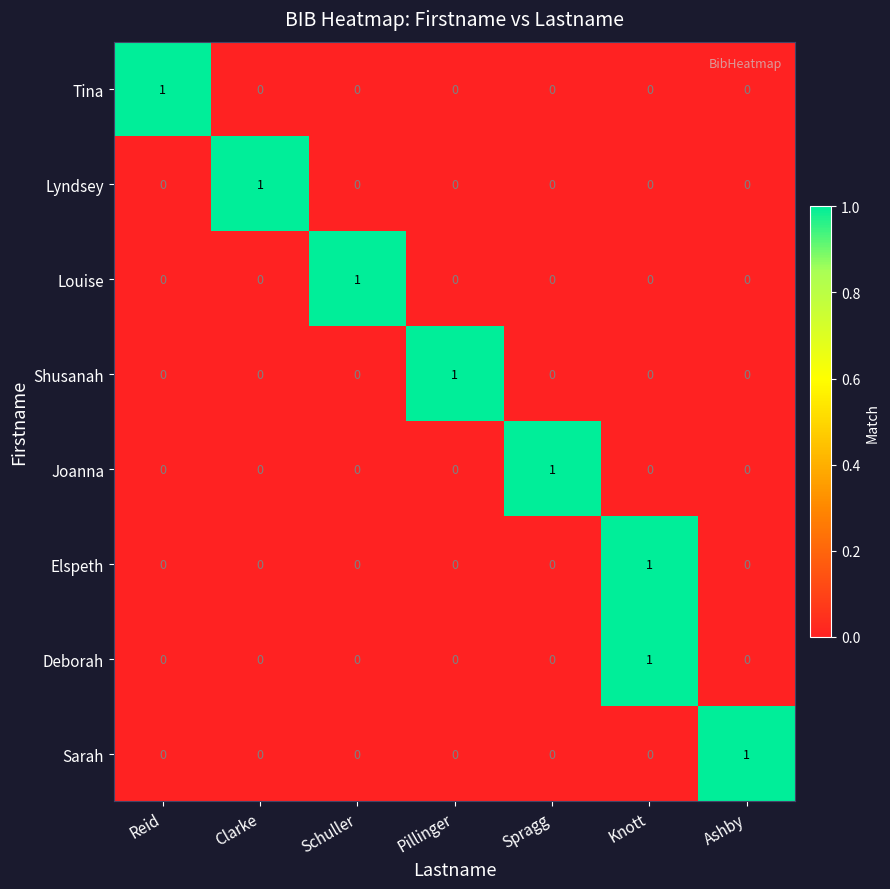

What is the total value across all series at Ashby?

1